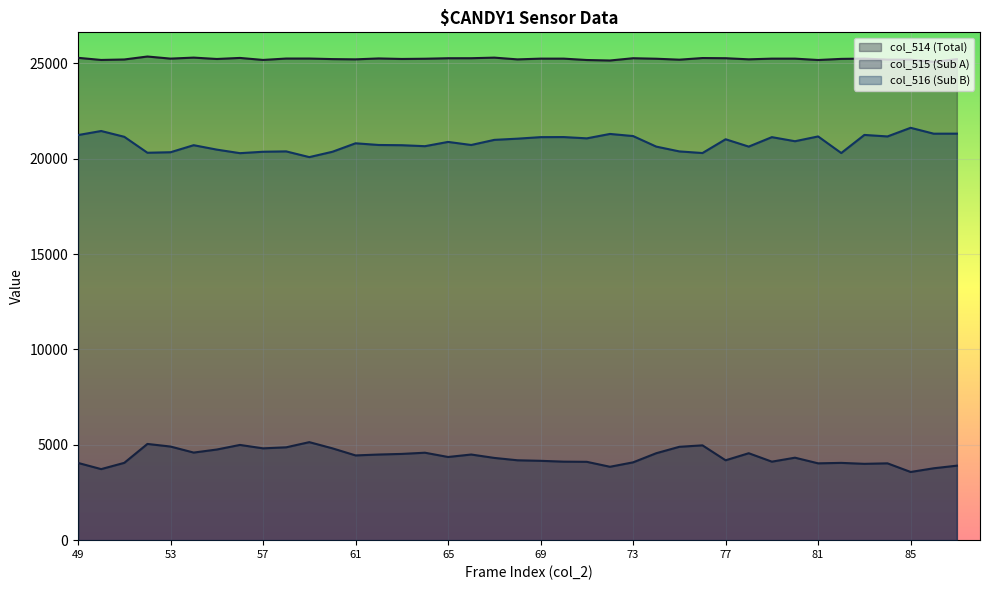

True or false: col_515 has more than 2 interior local peaks.

True